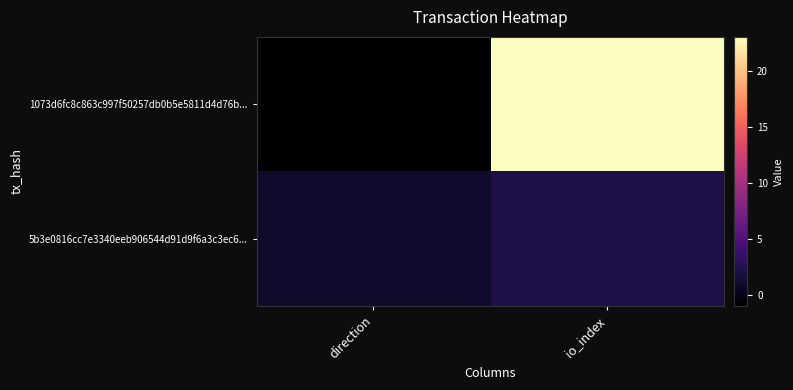

At which category does the chart reach its peak across all series?

io_index